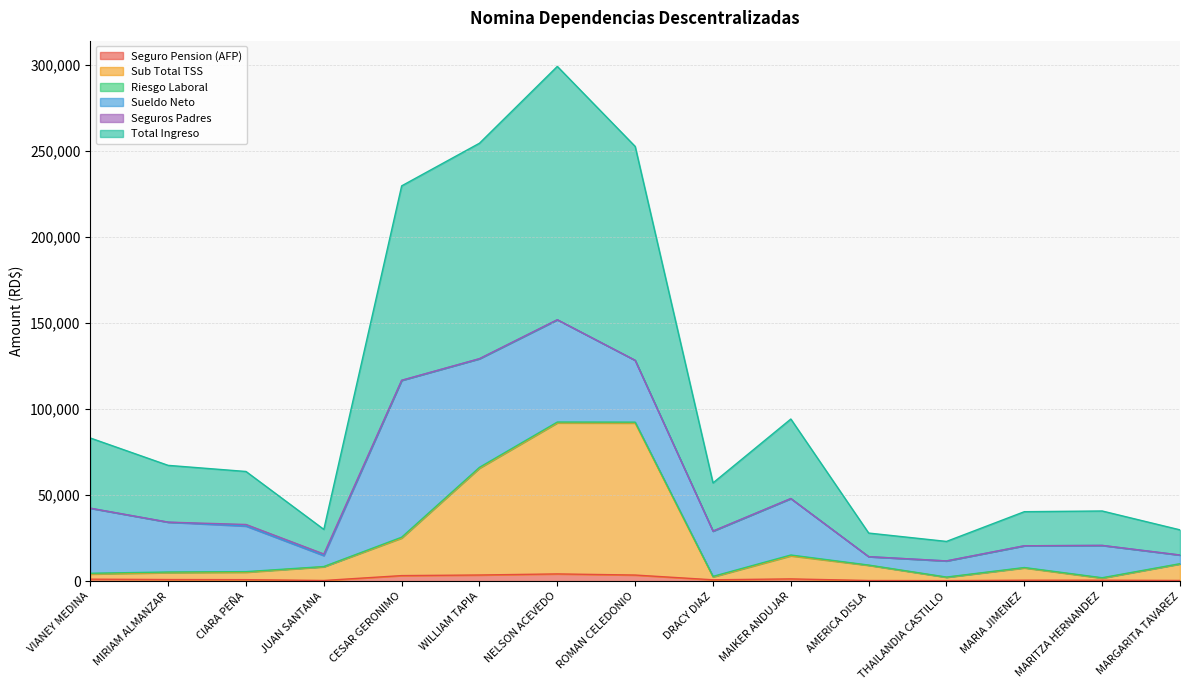

Does the chart display data point markers on the line(s)?

No